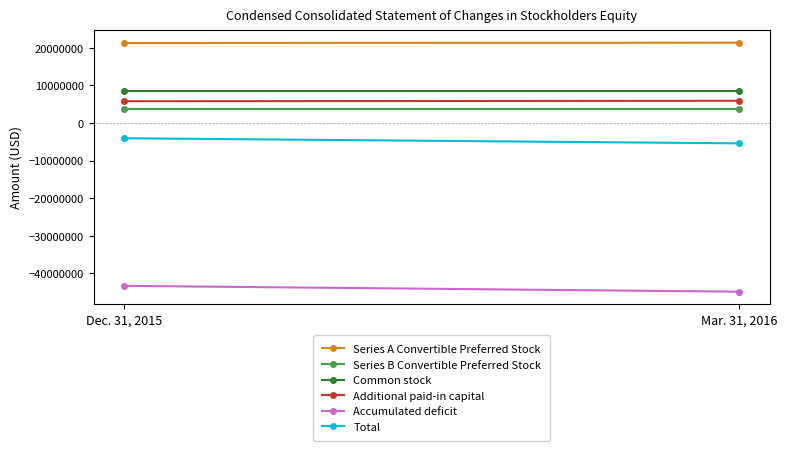

What is the difference between the highest and lowest values at Dec. 31, 2015?

64663280